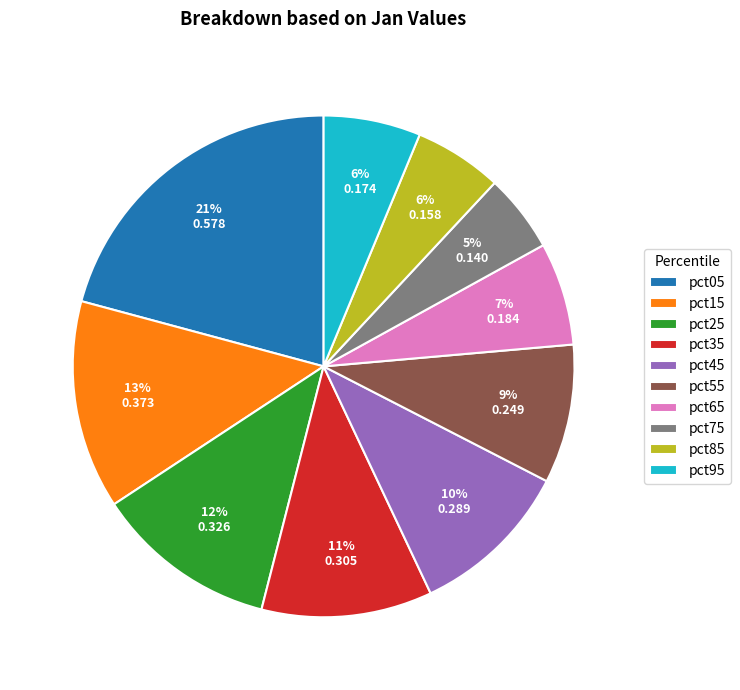

How many segments does this pie chart have?

10